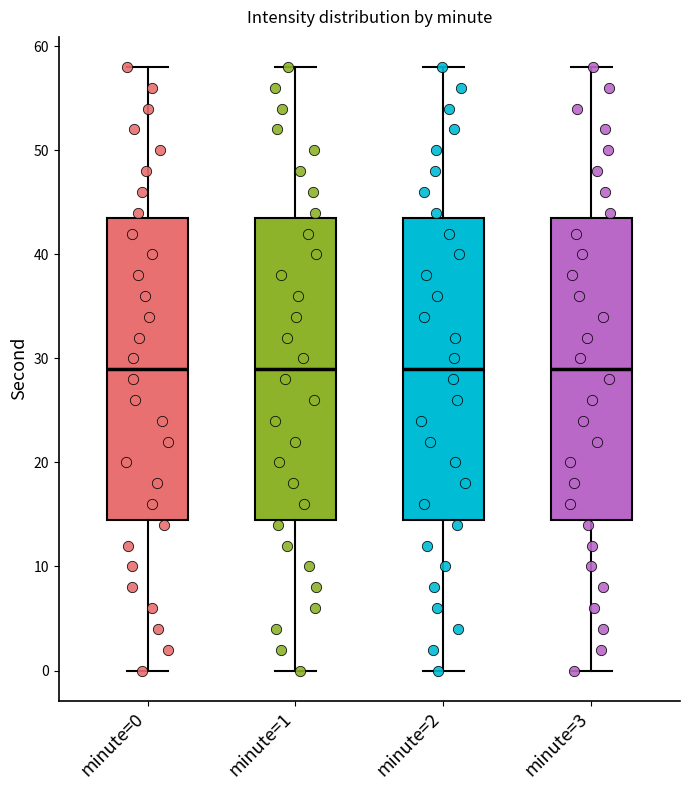

Reading left to right, transcribe this box plot: for each box, give where its median line is, the range the box spans, and where its two whiskers end, as read against the y-axis. The values are not printed on the chart, so give them approximately, as read against the axis.

minute=0: median 29, box 15 to 44, whiskers 0 to 58
minute=1: median 29, box 15 to 44, whiskers 0 to 58
minute=2: median 29, box 15 to 44, whiskers 0 to 58
minute=3: median 29, box 15 to 44, whiskers 0 to 58